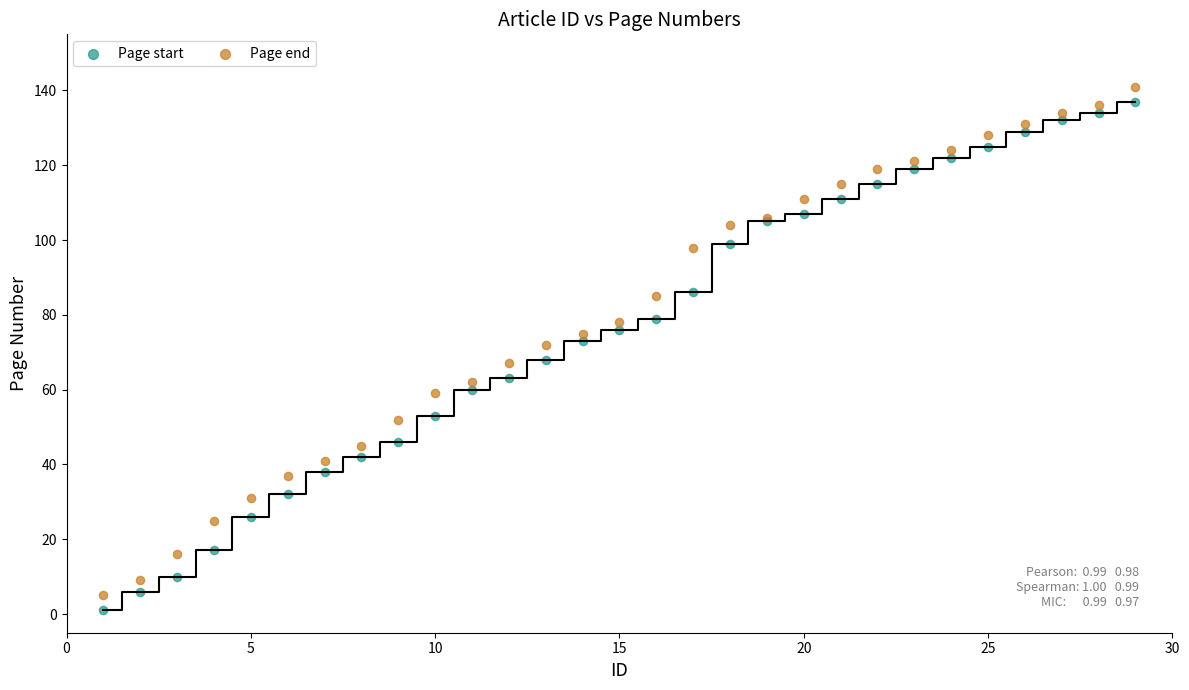

Which series reaches the maximum Y coordinate?

Page end